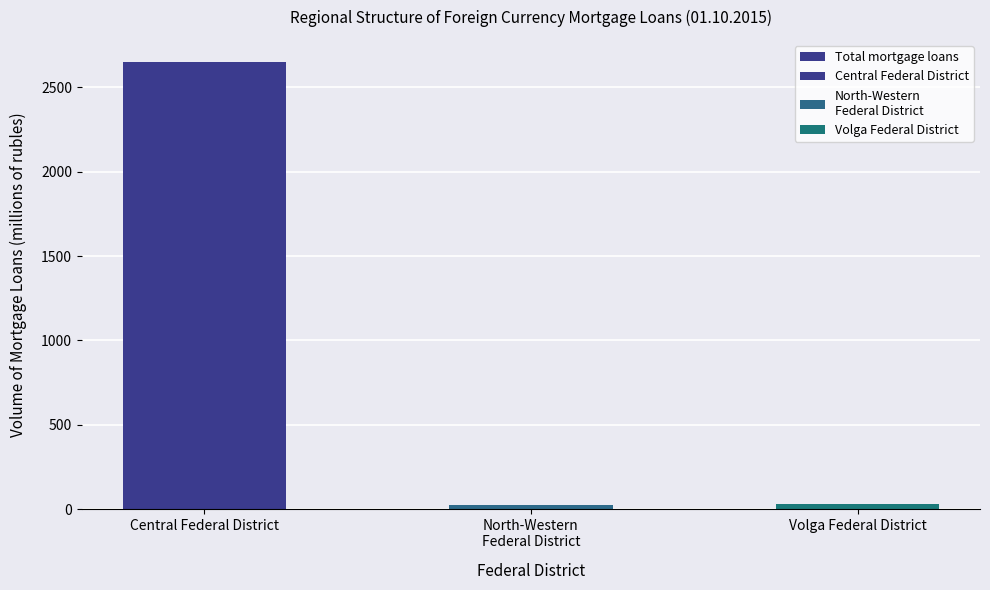

How many bars are there in total?

3